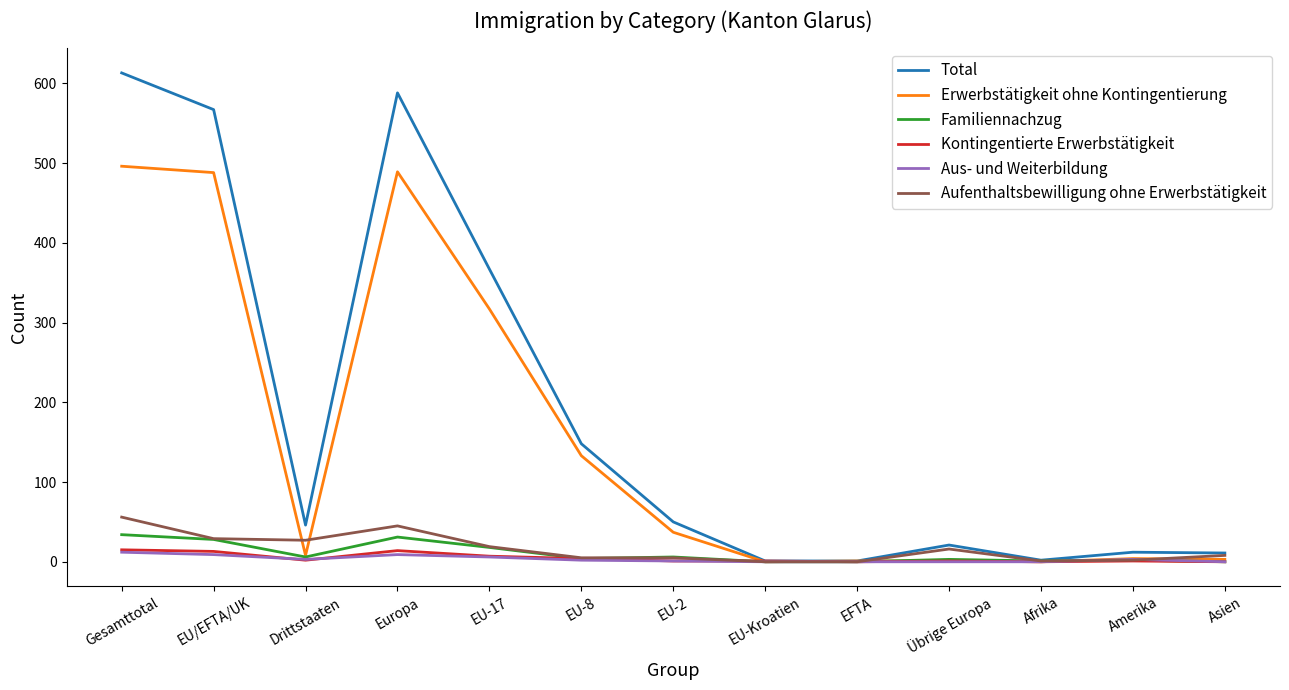

At how many categories does at least one series exceed 261?

4